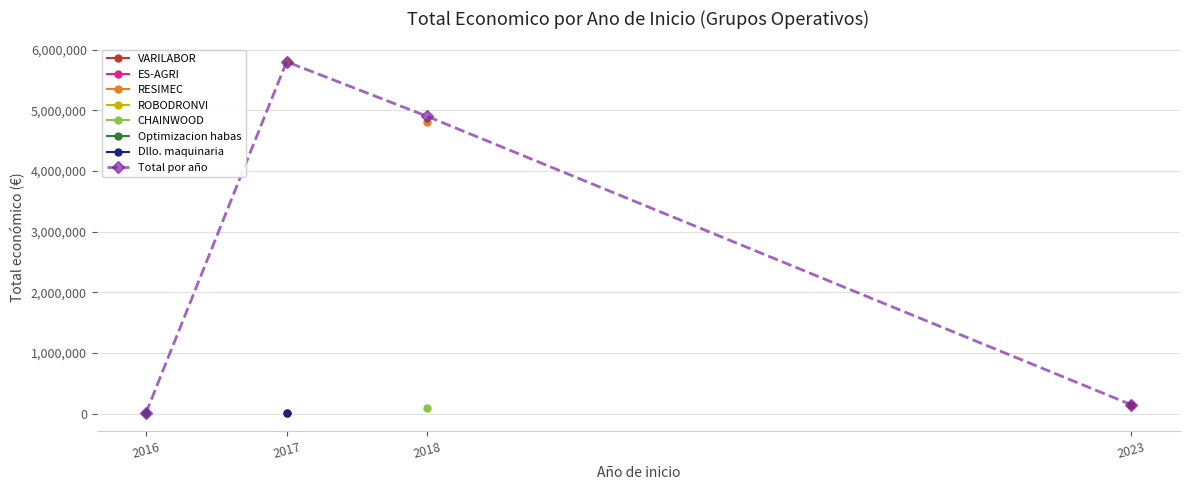

How many interior local peaks (higher than both neighbors) does the data have?

1